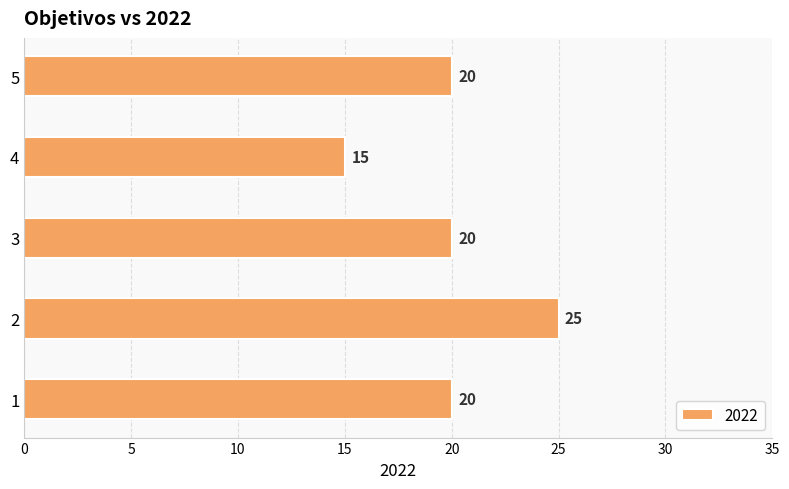

What is the change in value from 2 to 3?

-5